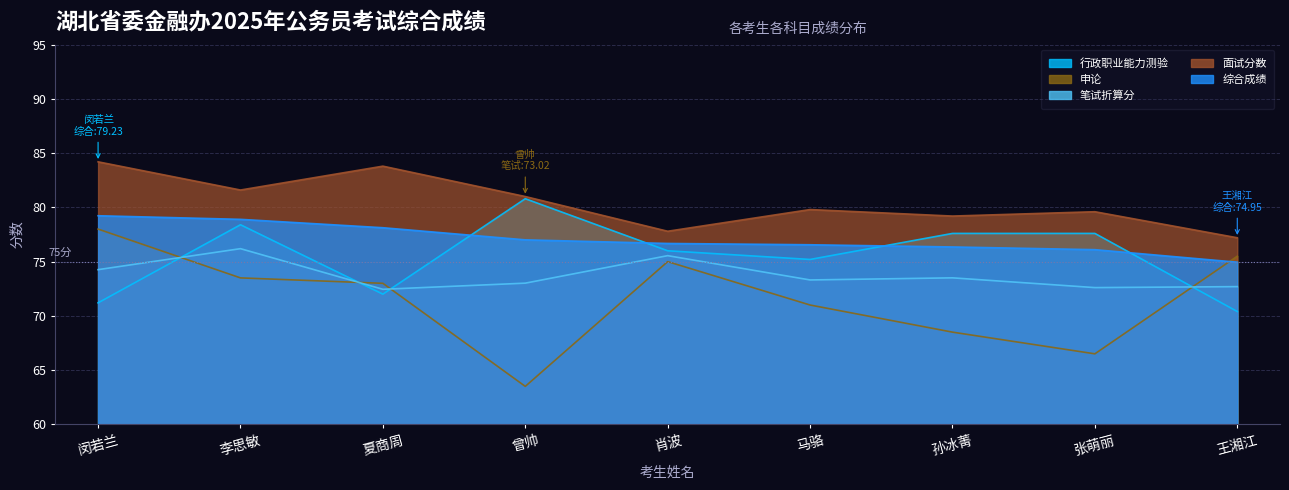

What are all the series names shown in the legend?

行政职业能力测验, 申论, 笔试折算分, 面试分数, 综合成绩